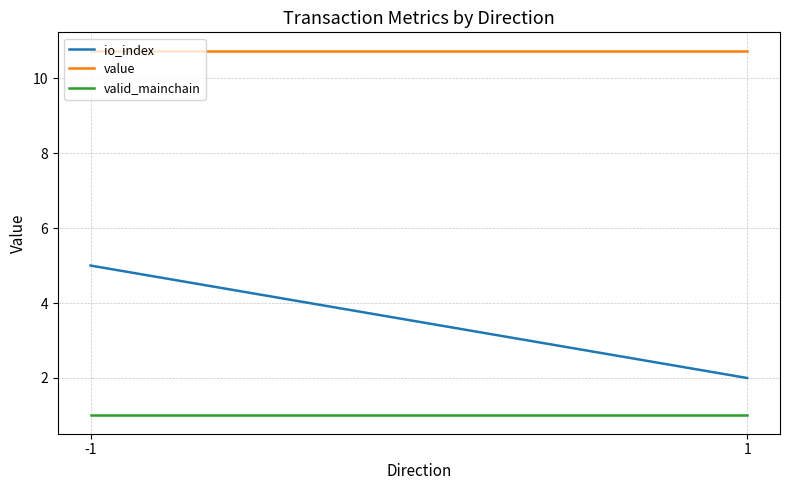

True or false: valid_mainchain has a value of 1.6 at 1.

False